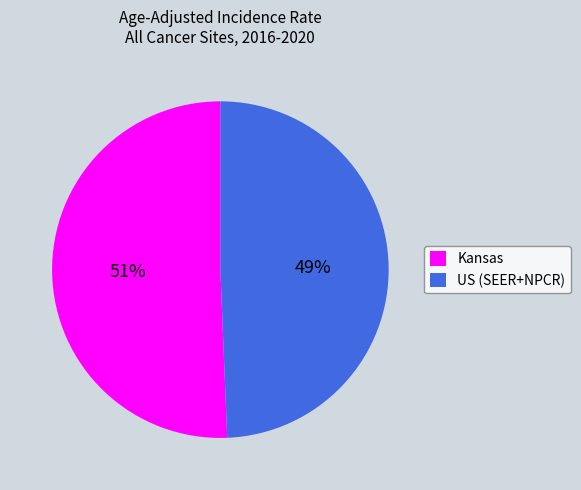

Which slice represents more than half of the pie?

Kansas